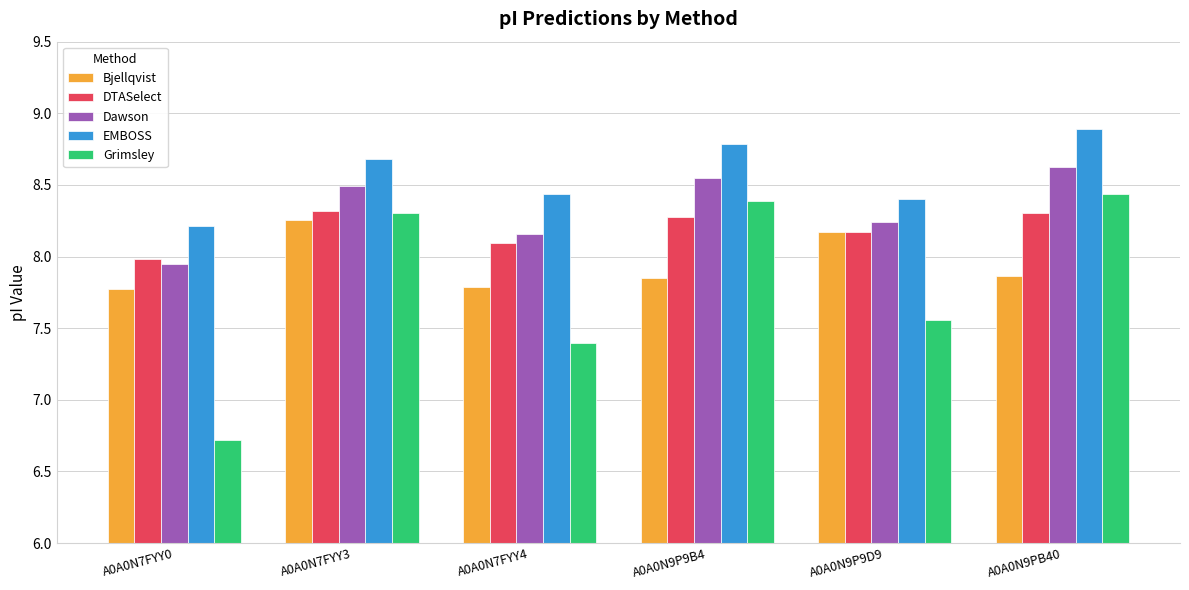

How many groups of bars are there?

6